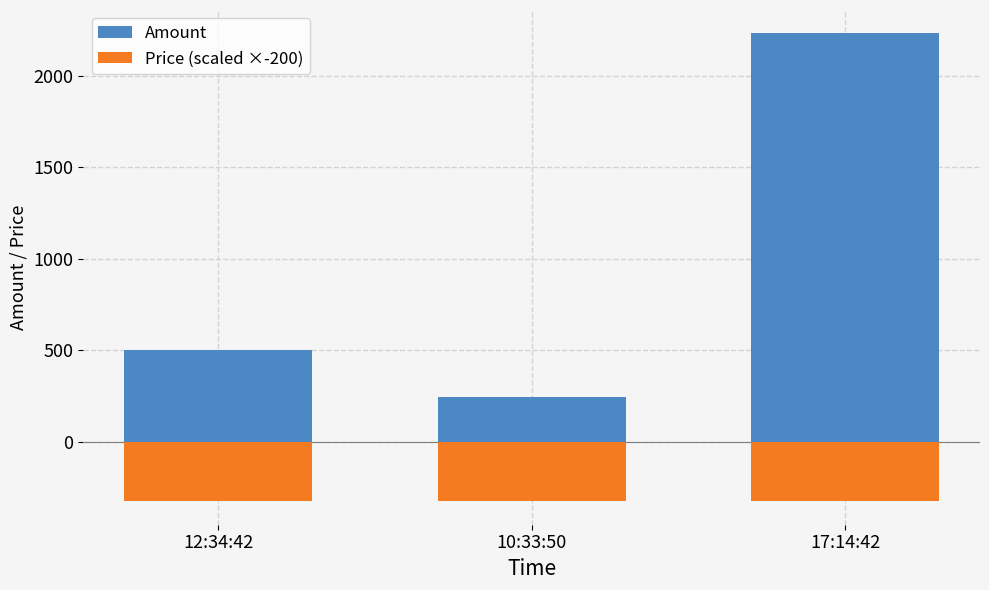

What is the difference between the maximum and second lowest values in the Amount series?

1732